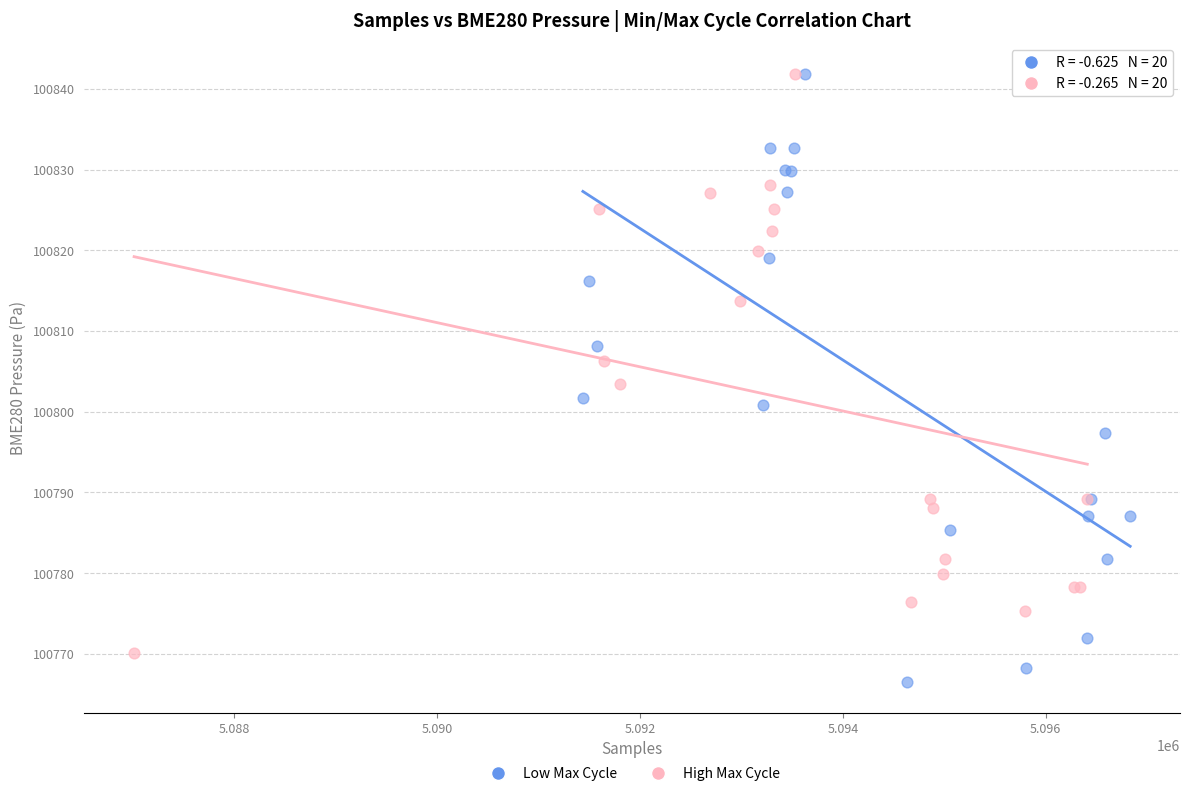

Which series contains the lowest Y value?

Low Max Cycle